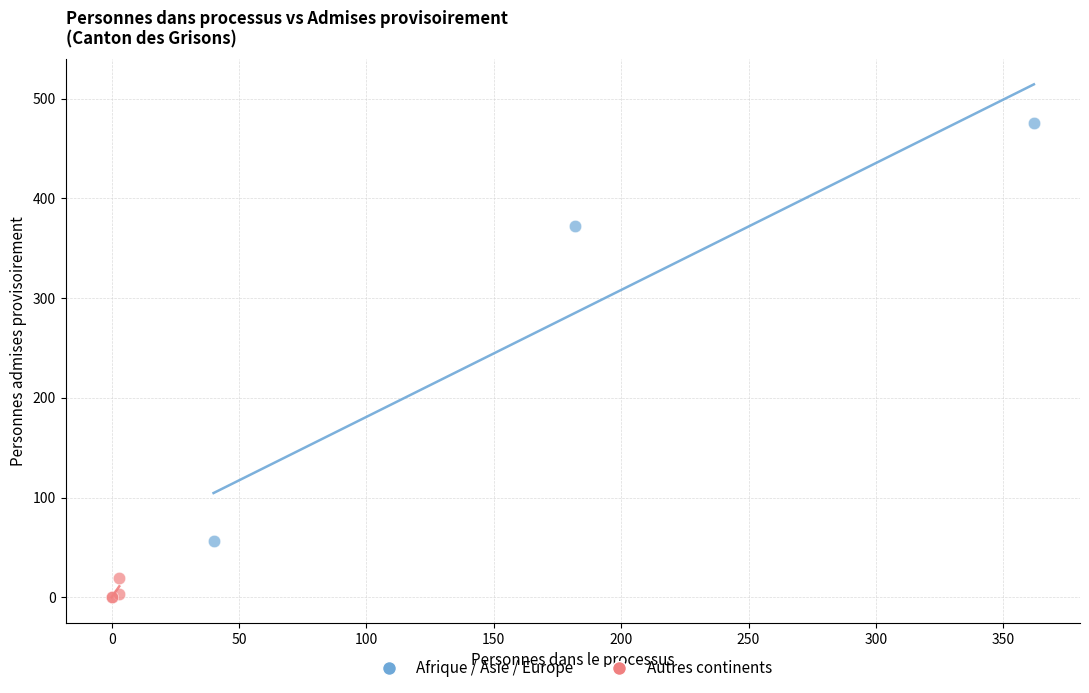

Which series contains the highest Y value?

Afrique / Asie / Europe